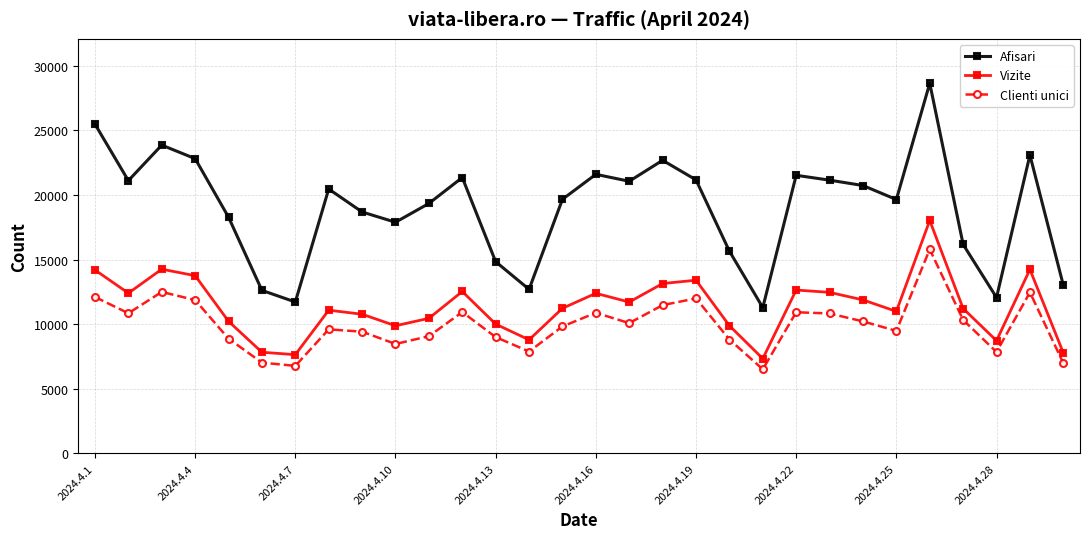

True or false: Vizite and Afisari intersect in this chart.

False